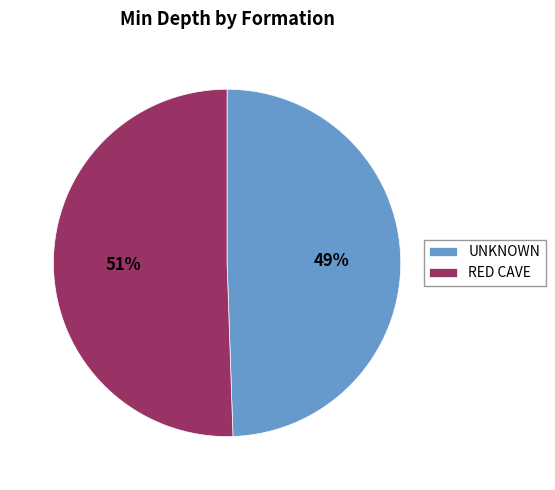

The RED CAVE slice represents 36% of the pie. True or false?

False